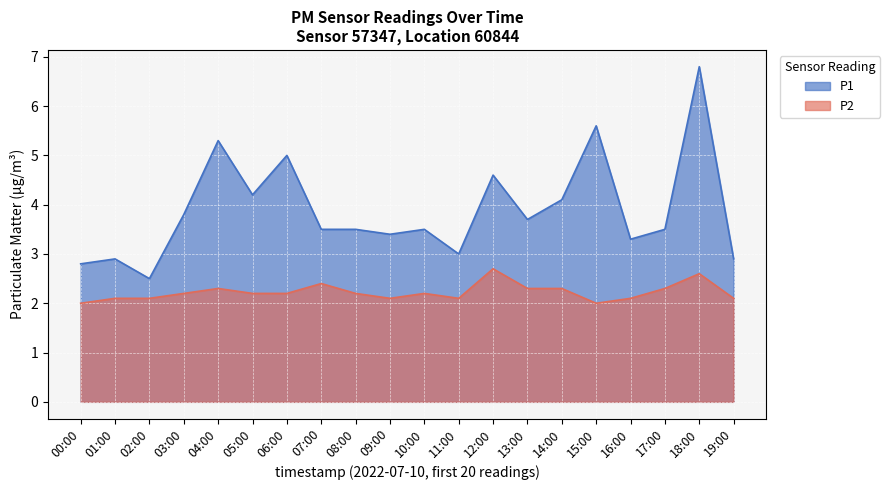

Is it true that P2 equals 2.1 at 19:00?

True